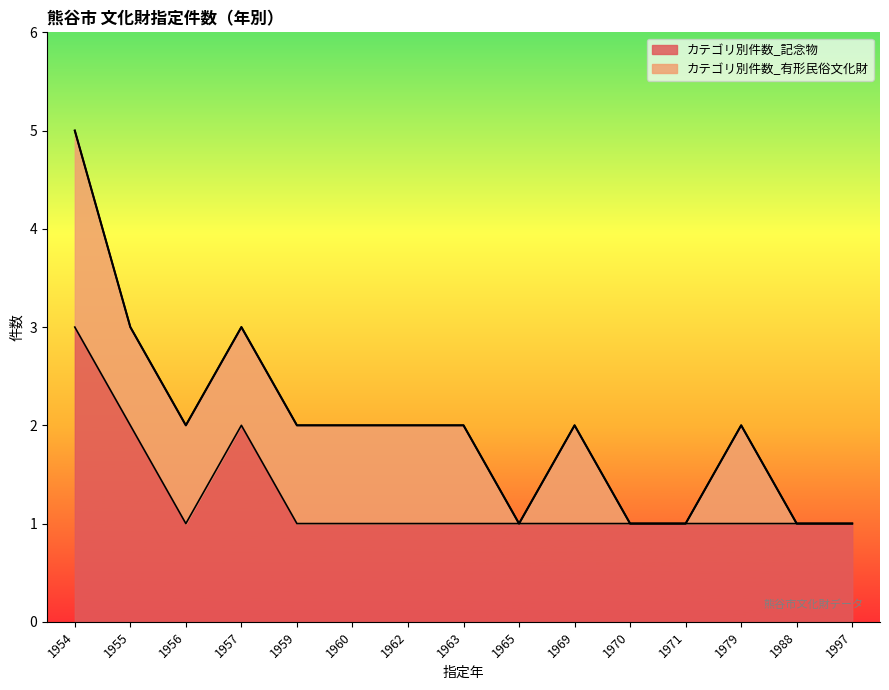

What is the ratio of the value at 1971 to the value at 1962?

1.0